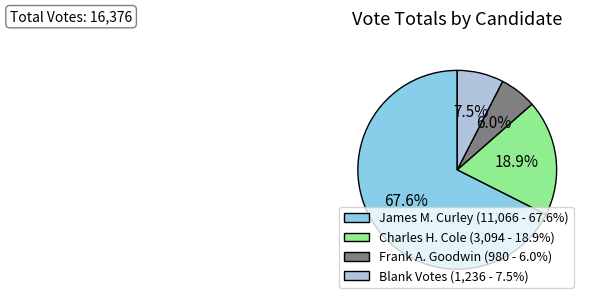

Rank the categories by value from lowest to highest.

Frank A. Goodwin, Blank Votes, Charles H. Cole, James M. Curley